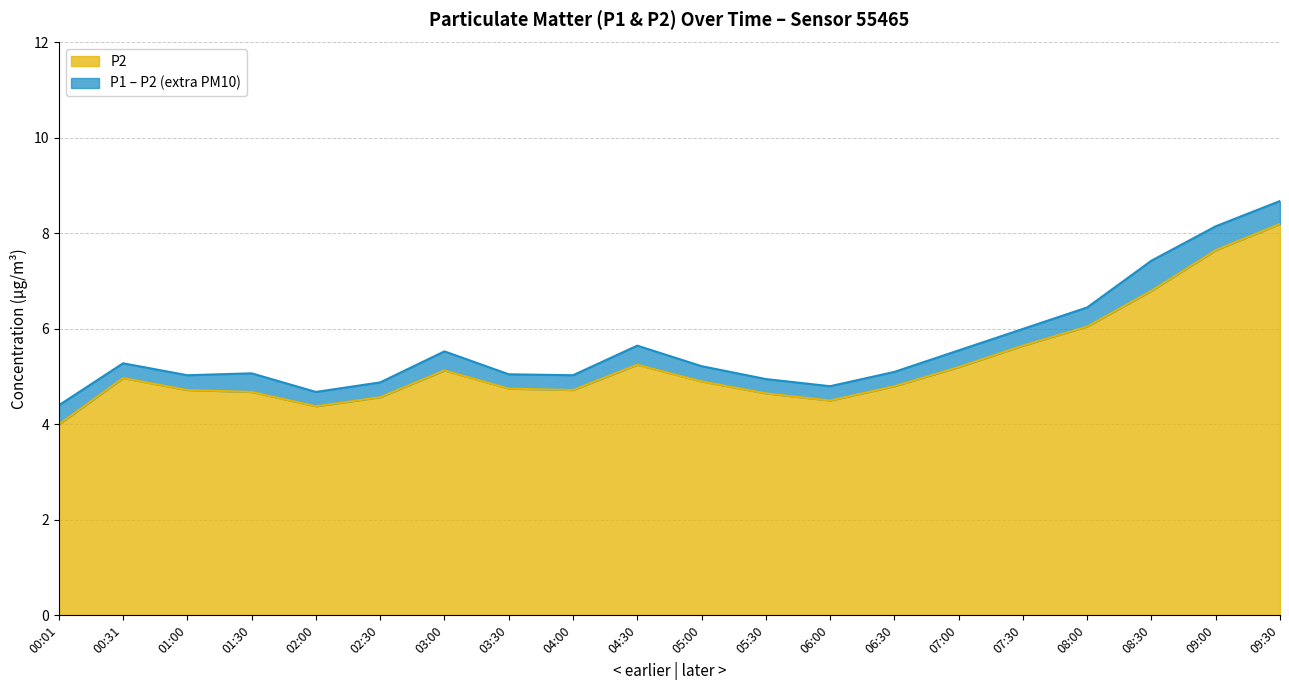

At which category is the sum across all series the highest?

09:30